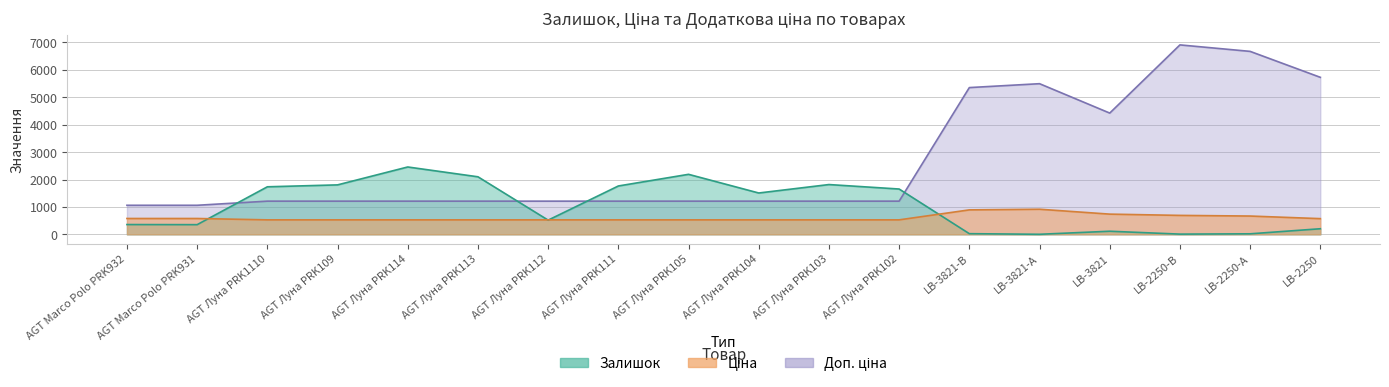

At which category does Залишок reach its first local peak?

AGT Луна PRK114